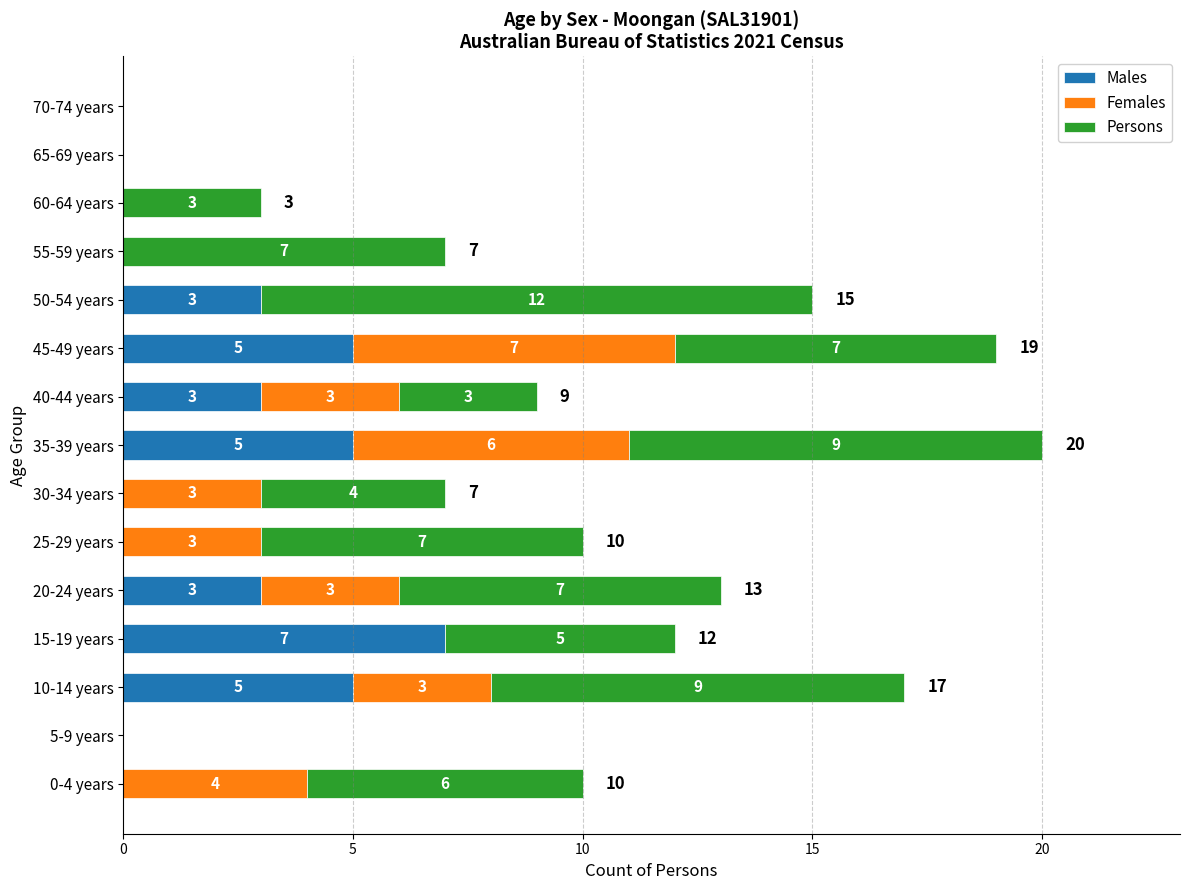

True or false: Males has a value of -3 at 60-64 years.

False